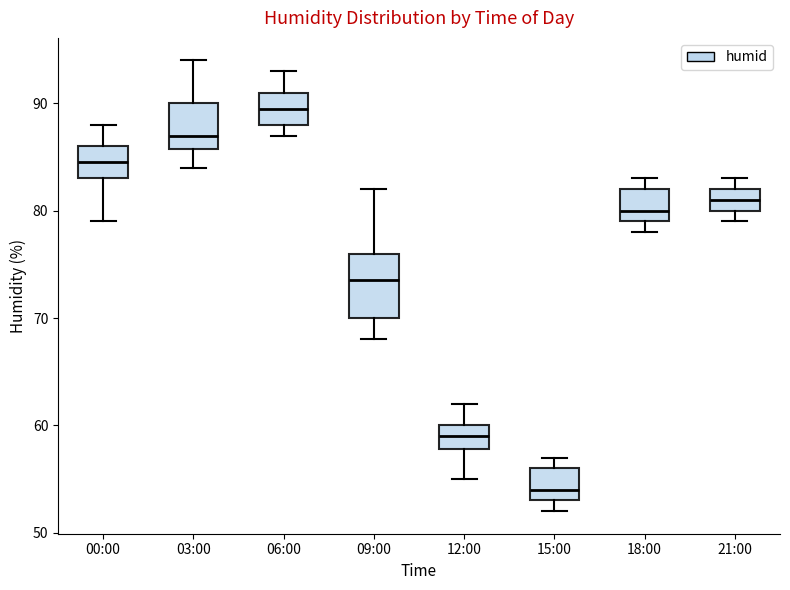

Reading left to right, read every box against the y-axis: the position of its median line, the range the box covers, and the ends of its whiskers. The values are not printed on the chart, so give them approximately, as read against the axis.

00:00: median 85, box 83 to 86, whiskers 79 to 88
03:00: median 87, box 86 to 90, whiskers 84 to 94
06:00: median 90, box 88 to 91, whiskers 87 to 93
09:00: median 74, box 70 to 76, whiskers 68 to 82
12:00: median 59, box 58 to 60, whiskers 55 to 62
15:00: median 54, box 53 to 56, whiskers 52 to 57
18:00: median 80, box 79 to 82, whiskers 78 to 83
21:00: median 81, box 80 to 82, whiskers 79 to 83